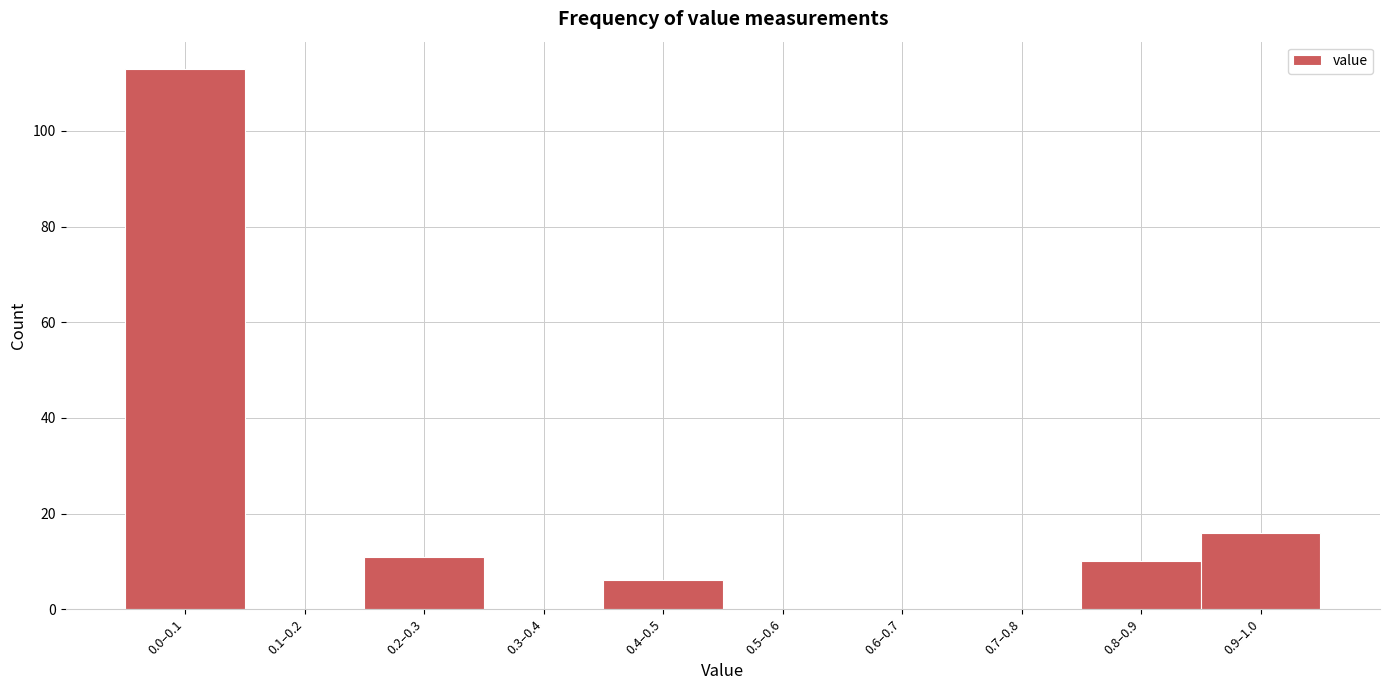

Reading left to right, extract all data points from this chart.

0.0–0.1=113	0.1–0.2=0	0.2–0.3=11	0.3–0.4=0	0.4–0.5=6	0.5–0.6=0	0.6–0.7=0	0.7–0.8=0	0.8–0.9=10	0.9–1.0=16